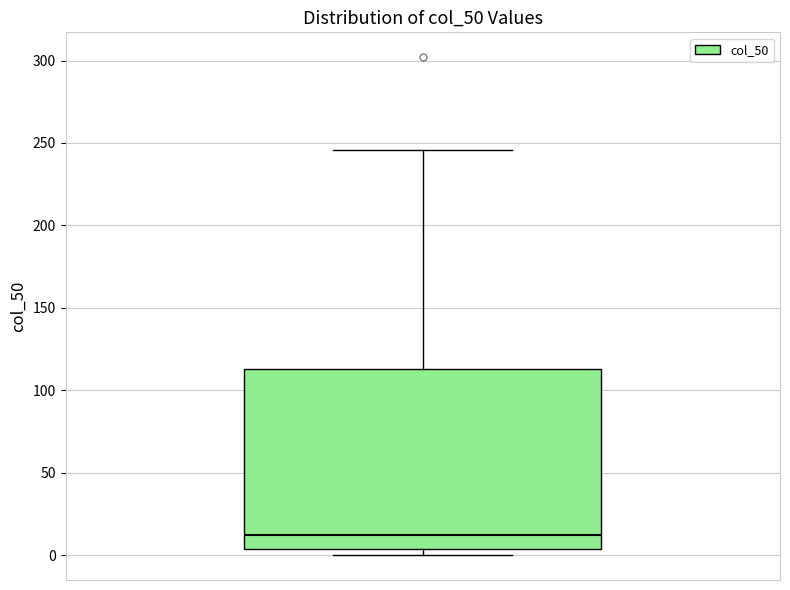

Transcribe this box plot: give where the median line is, the range the box spans, and where the two whiskers end, as read against the y-axis. The values are not printed on the chart, so give them approximately, as read against the axis.

median 10, box 5 to 115, whiskers 0 to 245